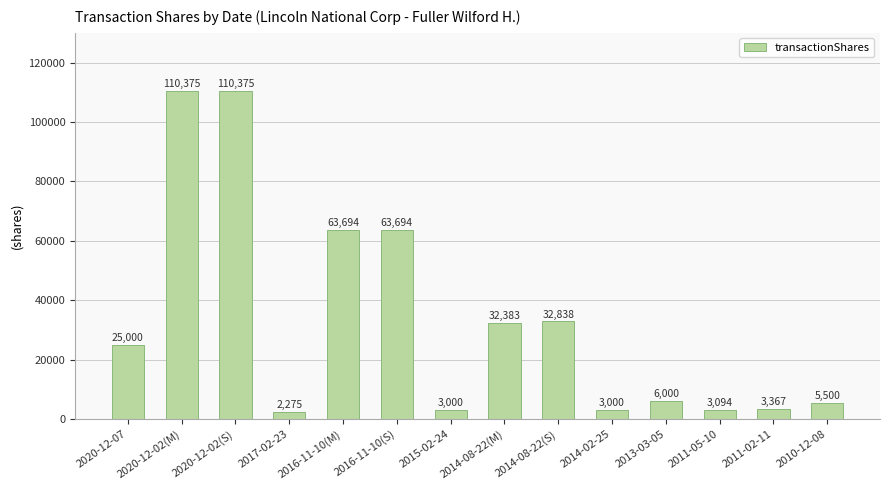

How many data points does each series have?

14